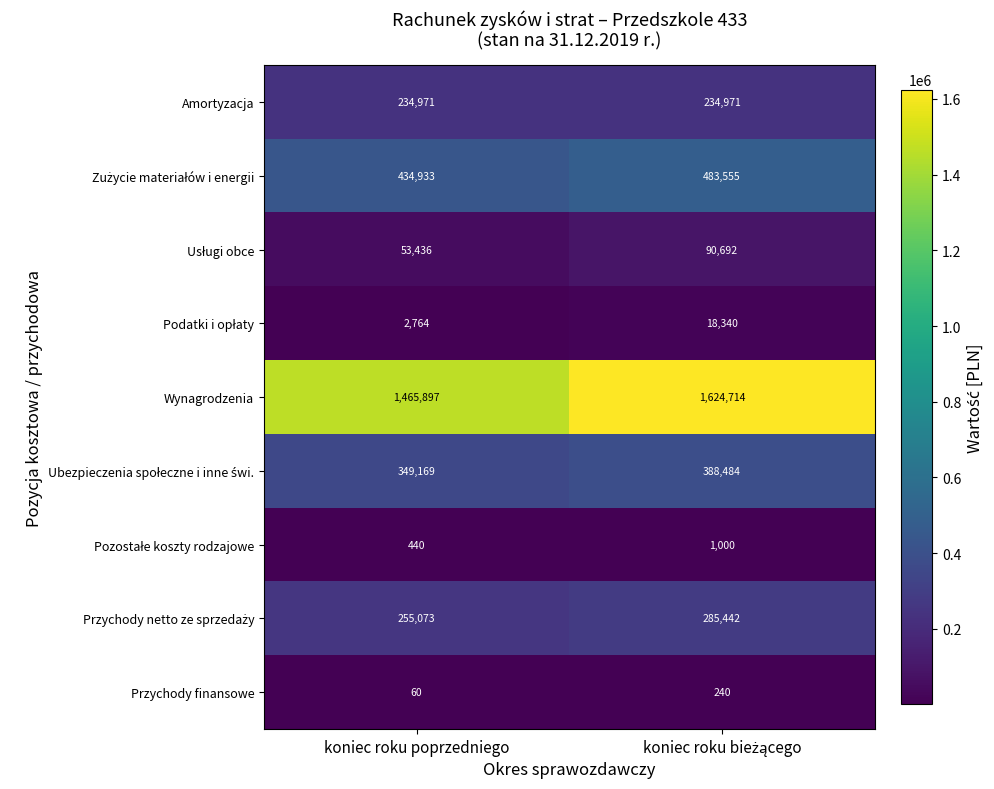

What is the difference between the highest and lowest values at koniec roku poprzedniego?

1465837